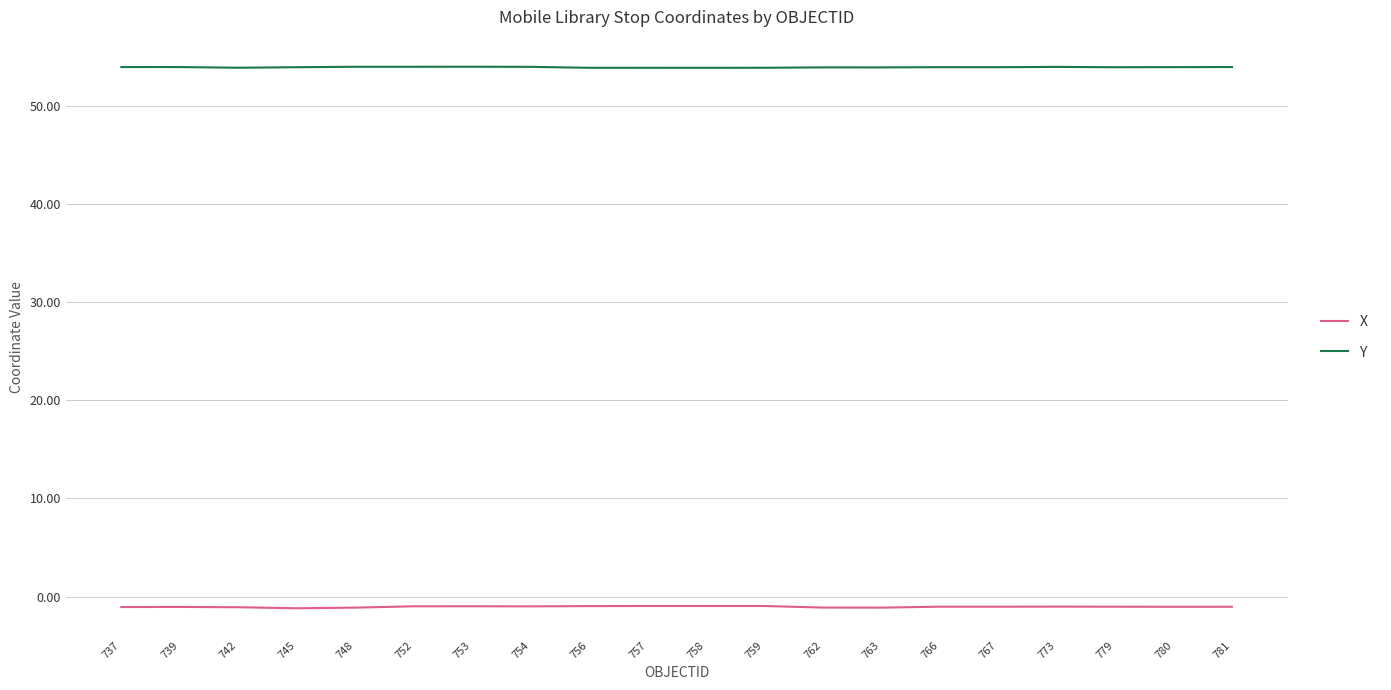

What is the maximum value shown in the chart?

54.0